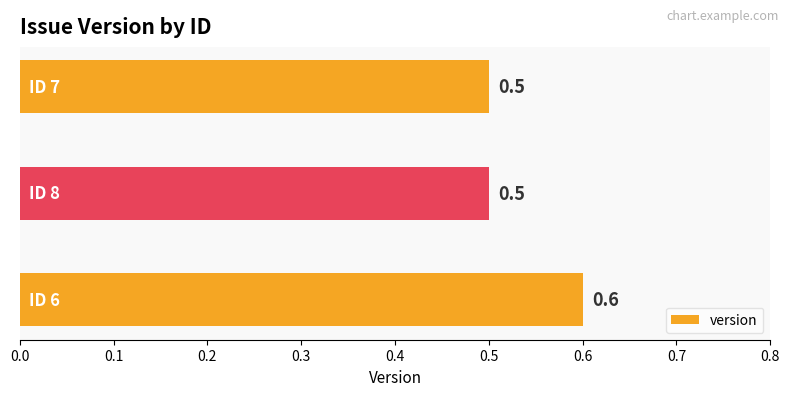

What is the sum of all values?

1.6